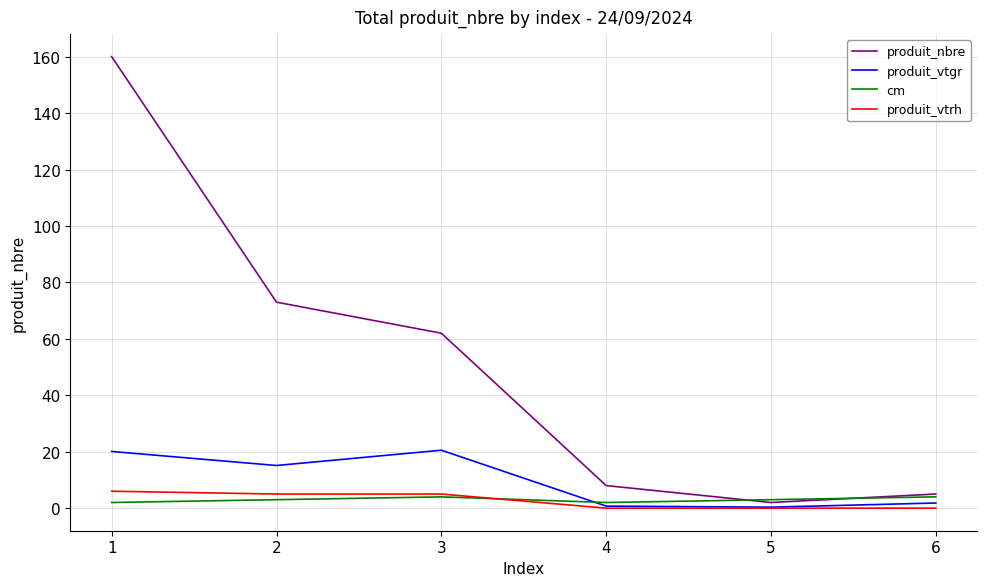

Is it true that produit_vtgr equals 9.3 at 3?

False